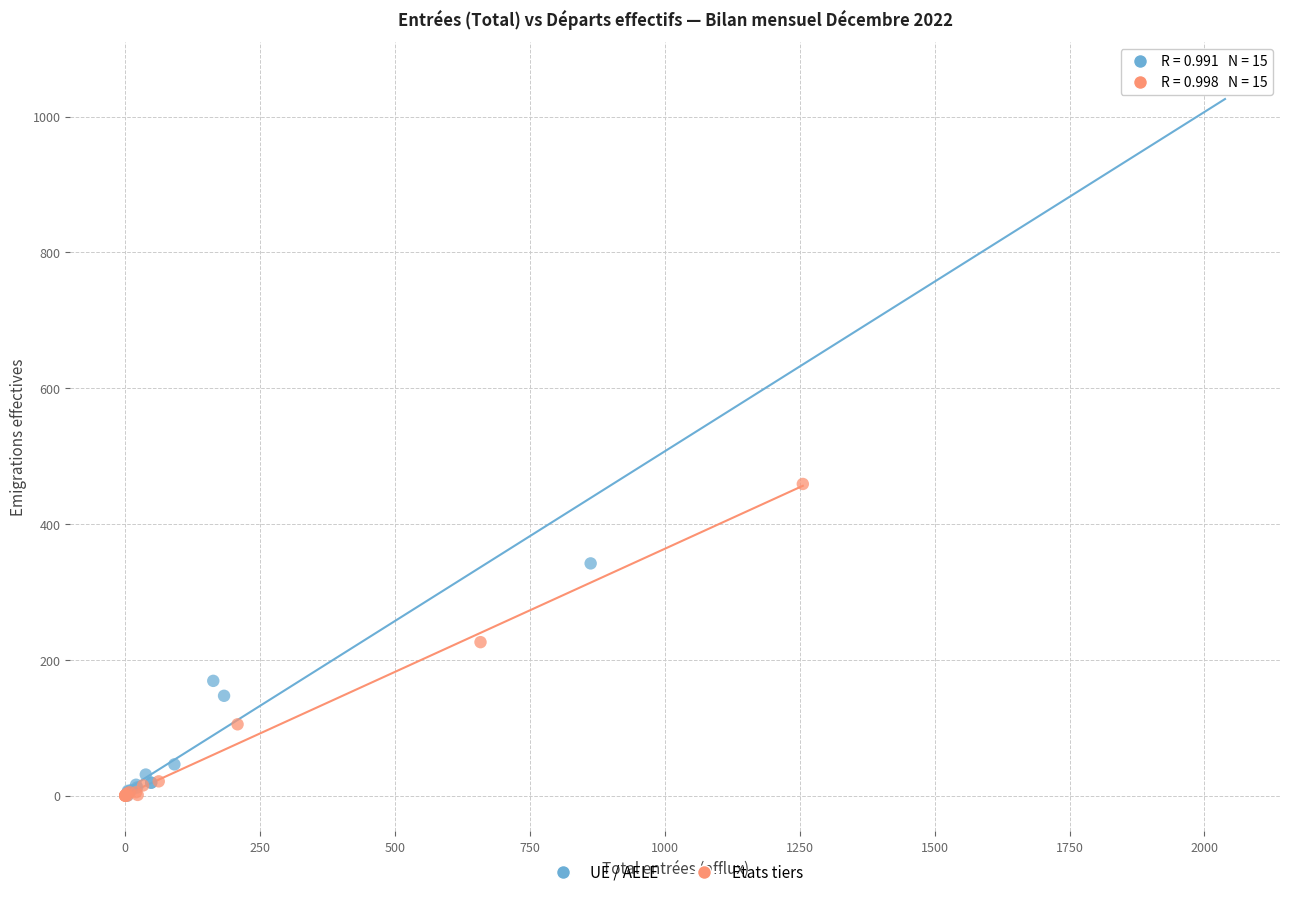

Which series reaches the maximum Y coordinate?

UE / AELE